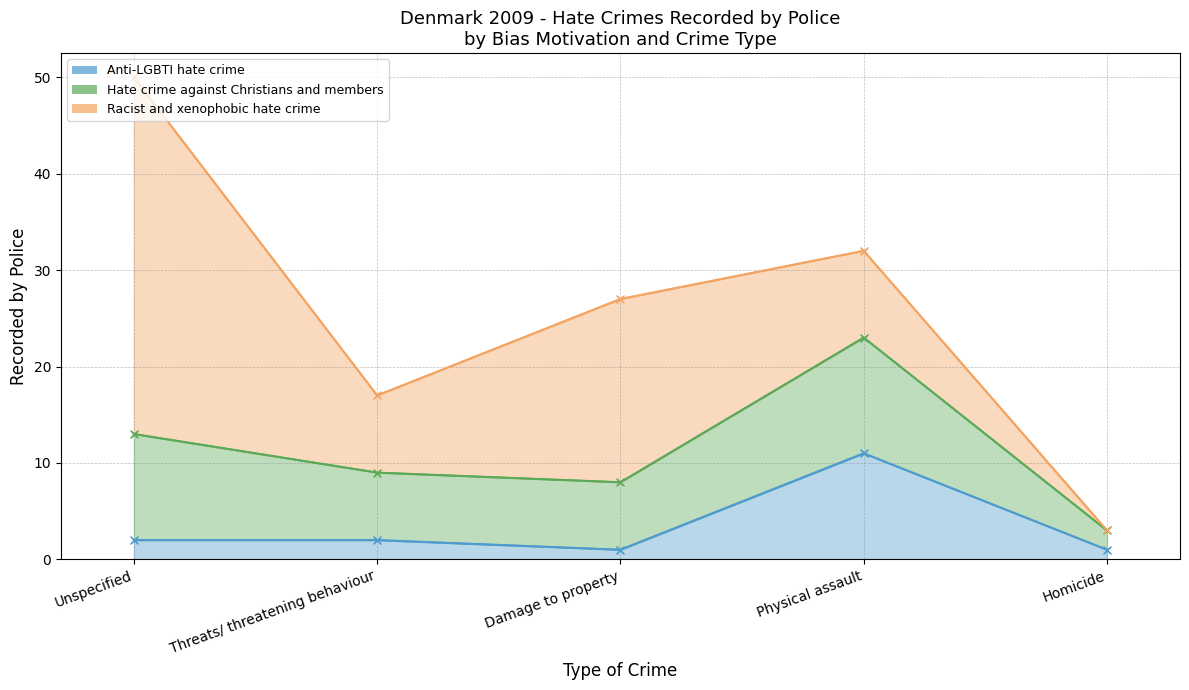

What is the label of the 5th point from the left?

Homicide